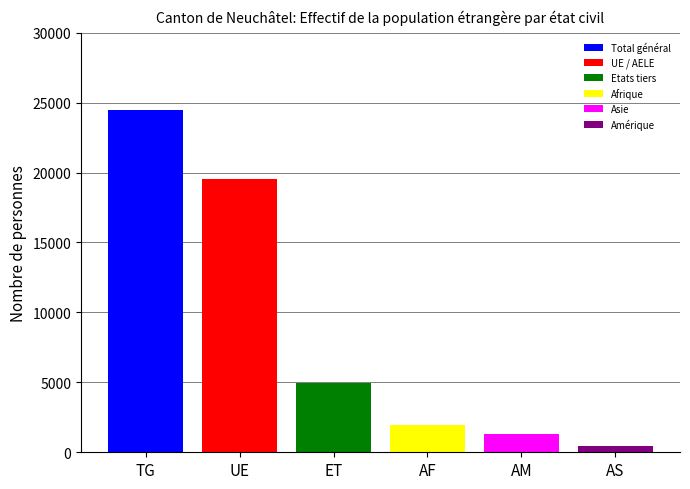

Count the number of categories in the chart.

1